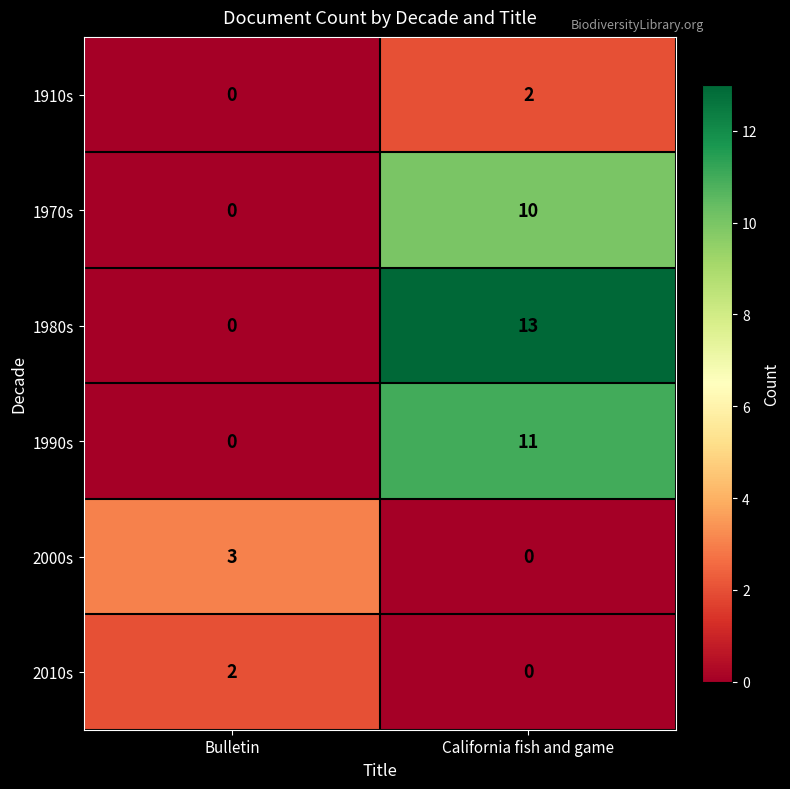

List the labels in order of 1980s value, smallest first.

Bulletin, California fish and game